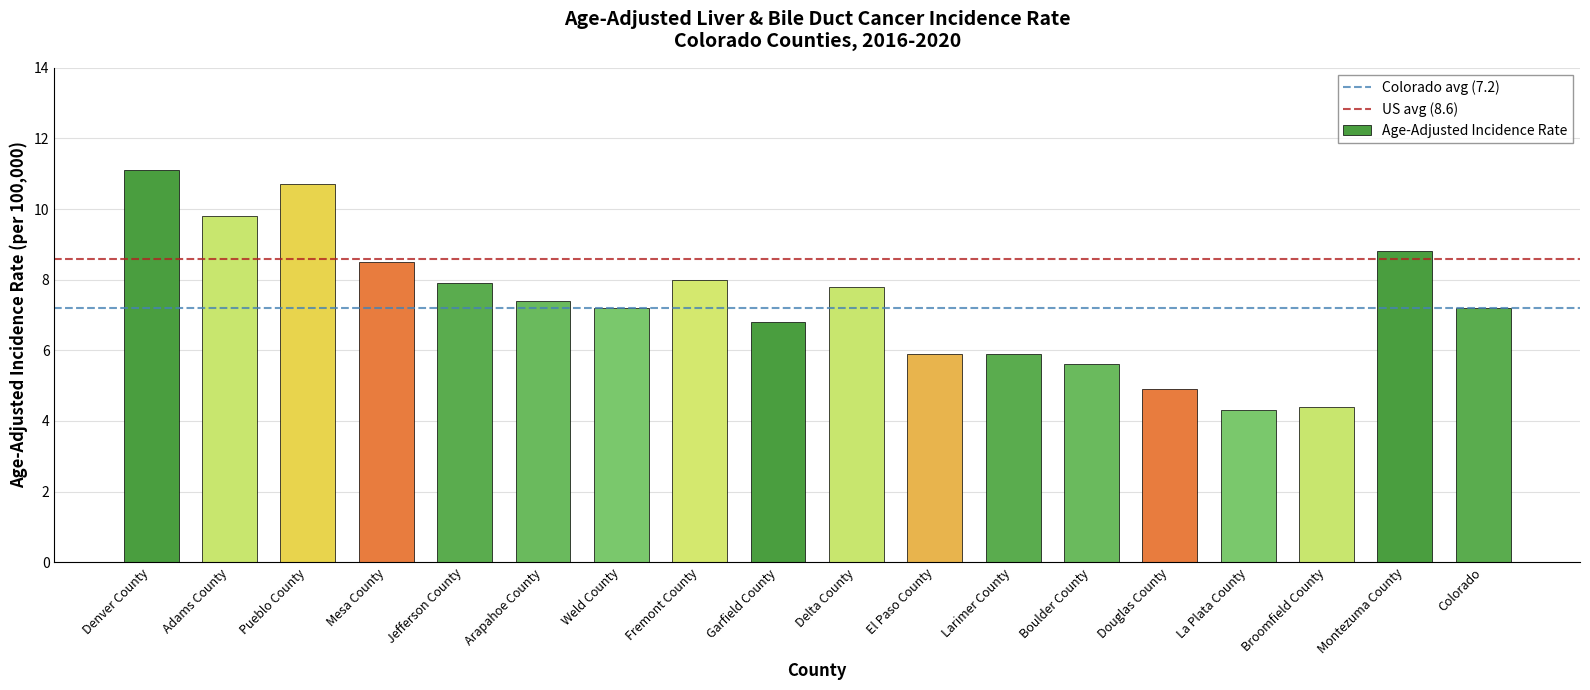

What is the label of the 5th bar from the left?

Jefferson County